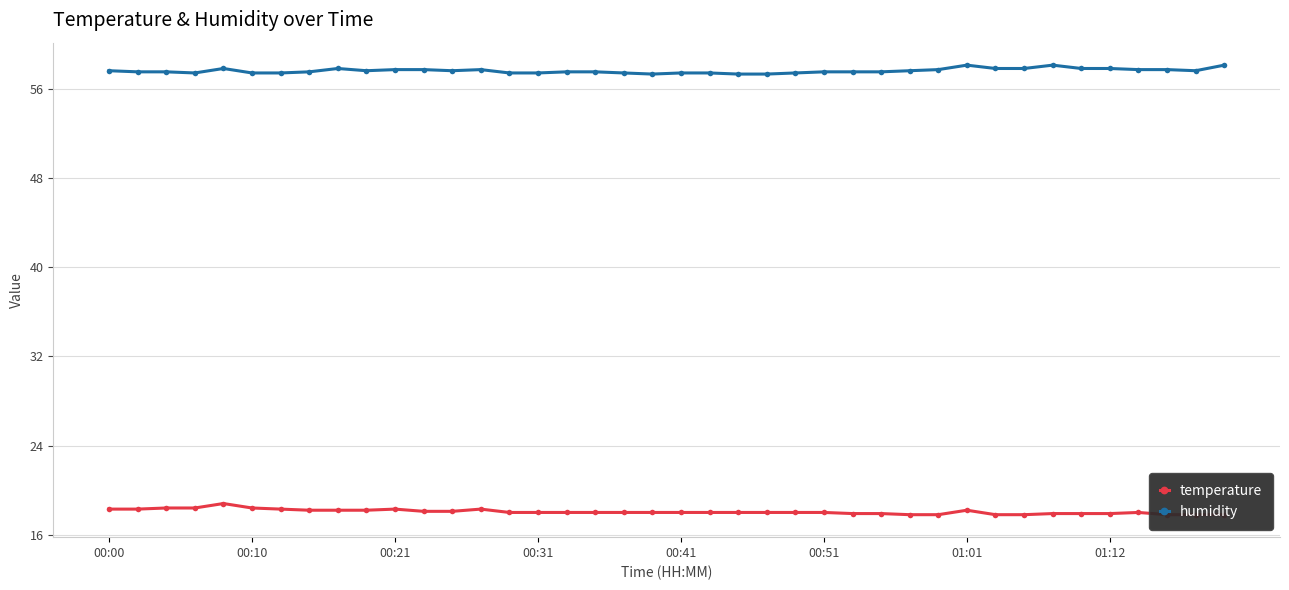

True or false: humidity and temperature cross at least once.

False